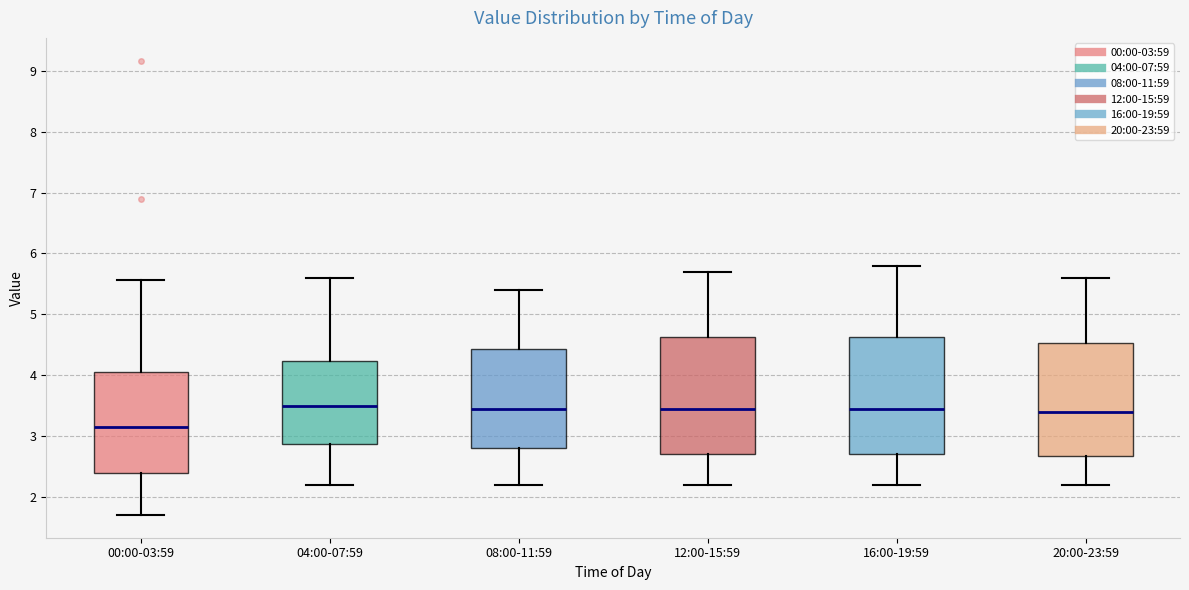

Reading left to right, transcribe this box plot: for each box, give where its median line is, the range the box spans, and where its two whiskers end, as read against the y-axis. The values are not printed on the chart, so give them approximately, as read against the axis.

00:00-03:59: median 3.2, box 2.4 to 4.0, whiskers 1.7 to 5.6
04:00-07:59: median 3.5, box 2.9 to 4.2, whiskers 2.2 to 5.6
08:00-11:59: median 3.5, box 2.8 to 4.4, whiskers 2.2 to 5.4
12:00-15:59: median 3.5, box 2.7 to 4.6, whiskers 2.2 to 5.7
16:00-19:59: median 3.5, box 2.7 to 4.6, whiskers 2.2 to 5.8
20:00-23:59: median 3.4, box 2.7 to 4.5, whiskers 2.2 to 5.6